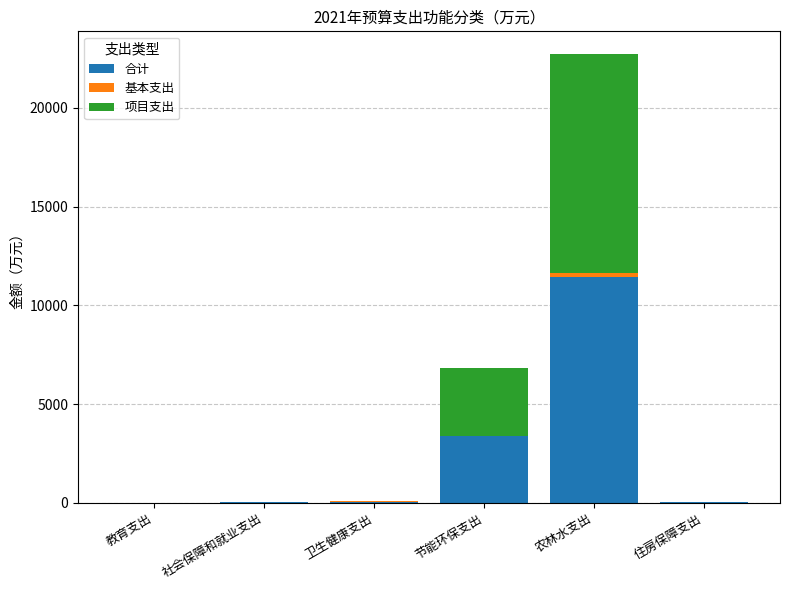

Is it true that 合计 equals 11410.2 at 农林水支出?

True